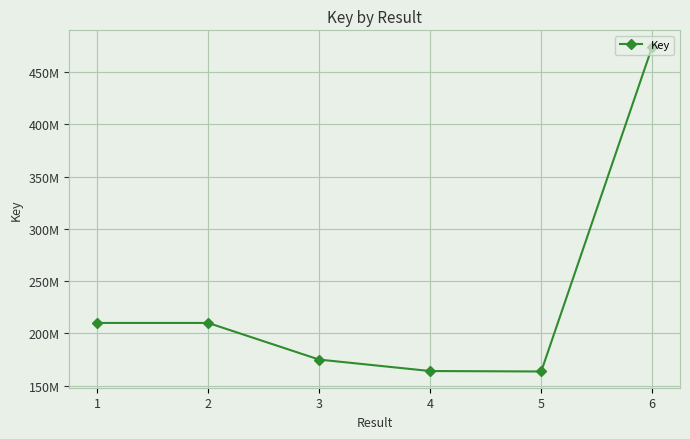

Rank the categories by value from highest to lowest.

6, 1, 2, 3, 4, 5